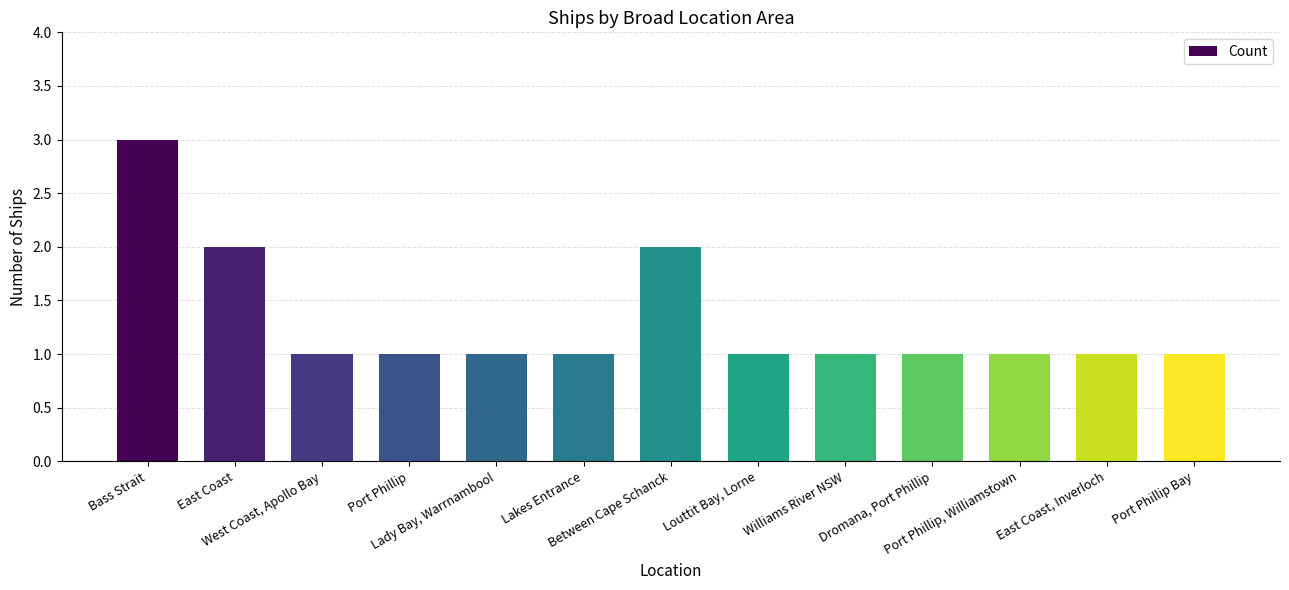

What is the maximum value shown in the chart?

3